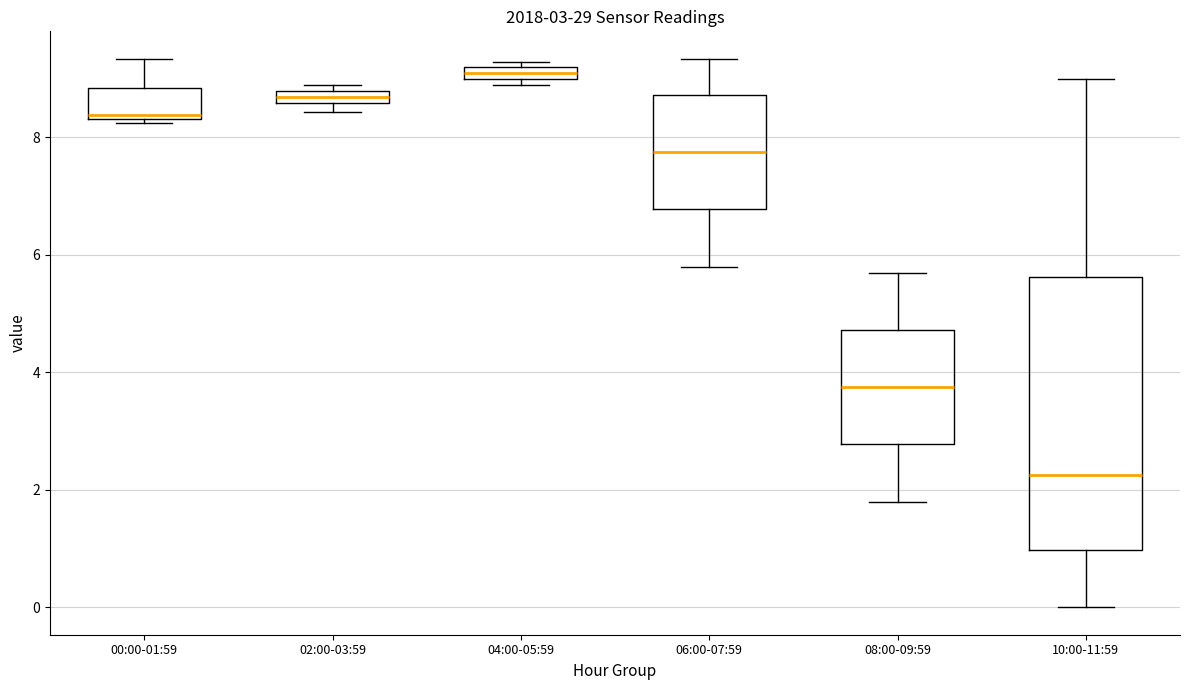

Which box has the lowest median line?

10:00-11:59